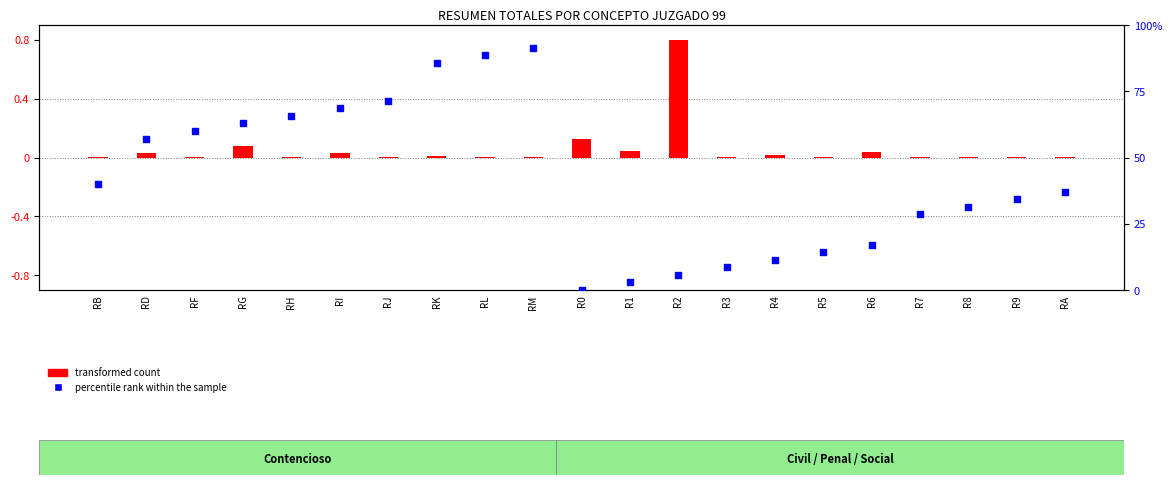

What is the total value across all series at R8?

31.4